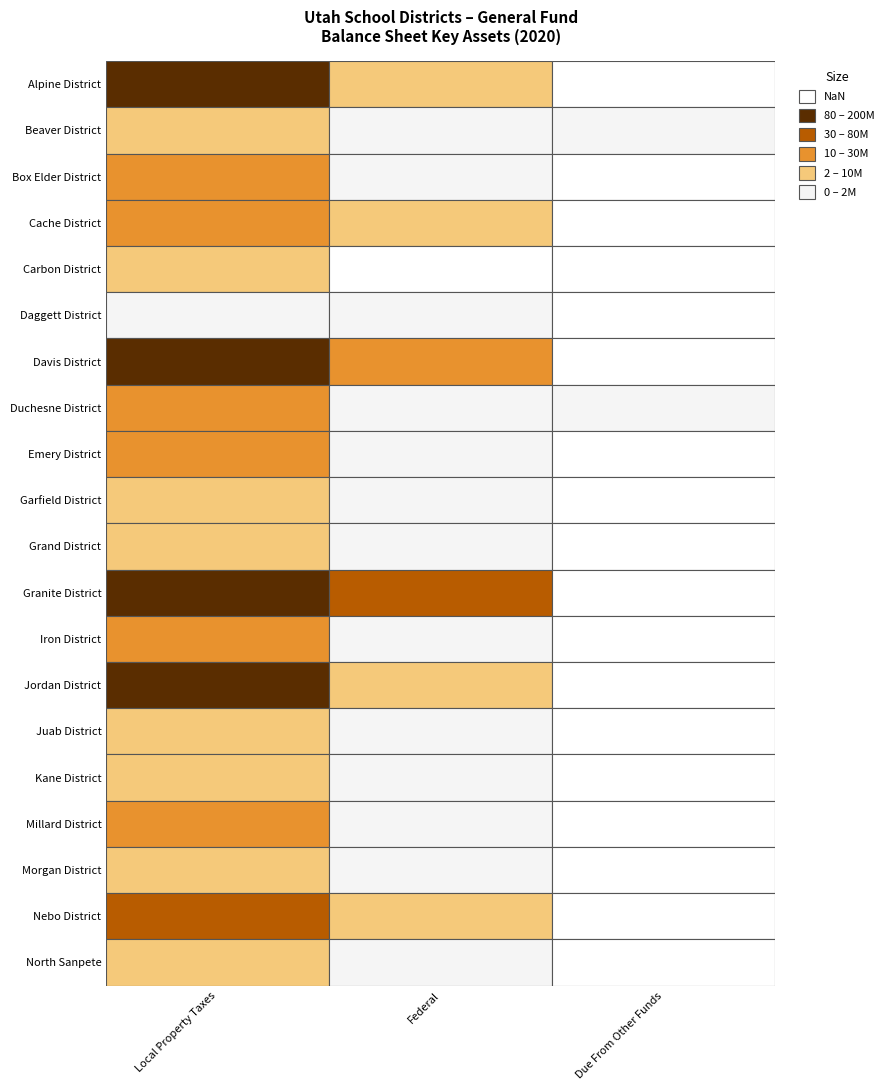

Which has a higher value, Due From Other Funds or Federal?

Federal